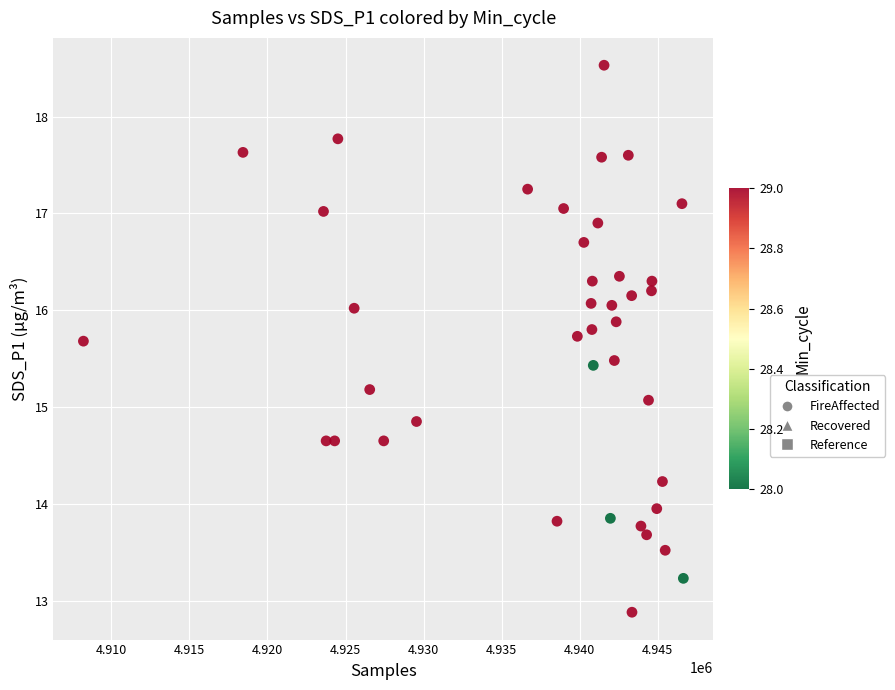

What Y value in the scatter plot is closest to 15?

15.1